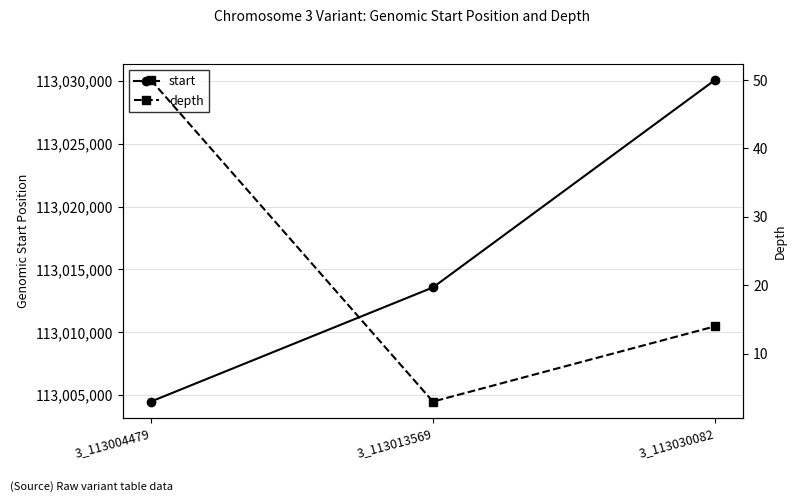

Reading left to right, extract all data points from this chart.

start: 3_113004479=113004479	3_113013569=113013569	3_113030082=113030082
depth: 3_113004479=50	3_113013569=3	3_113030082=14